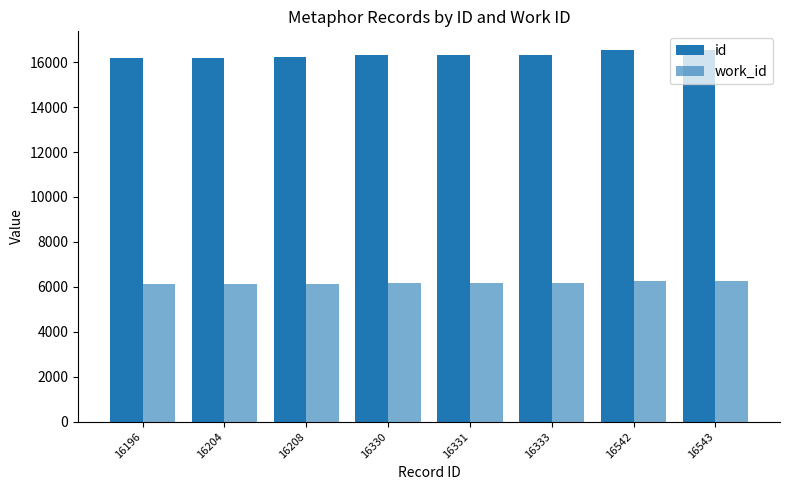

Are the bars horizontal?

No